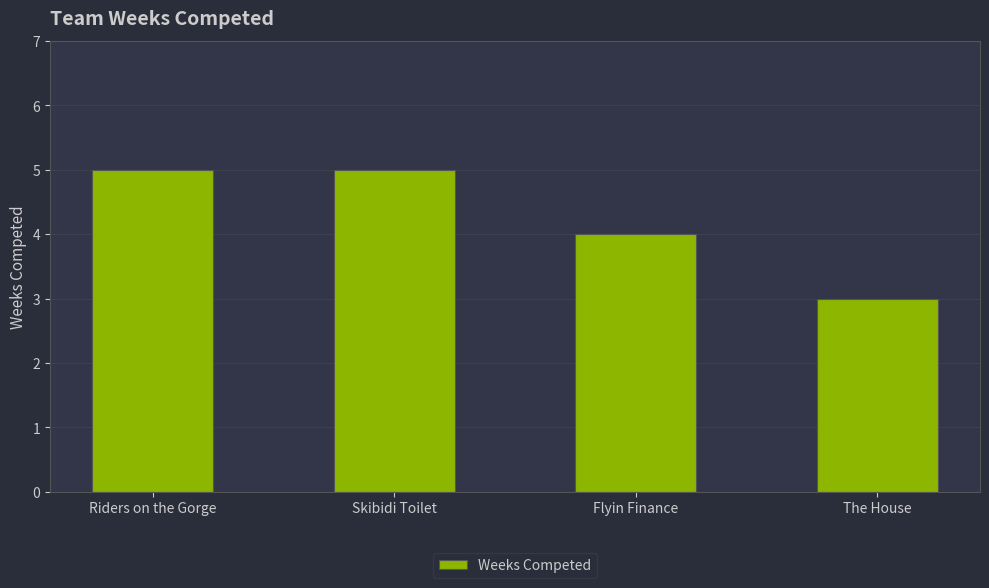

What is the sum of all values?

17